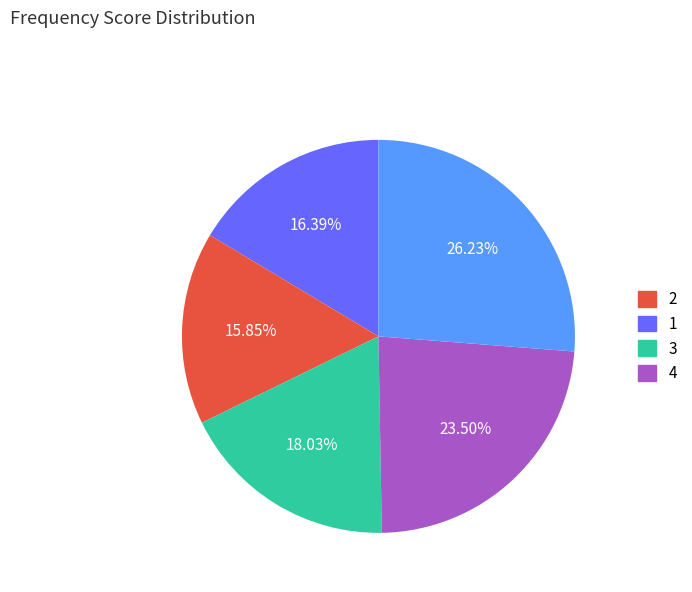

How many segments does this pie chart have?

5